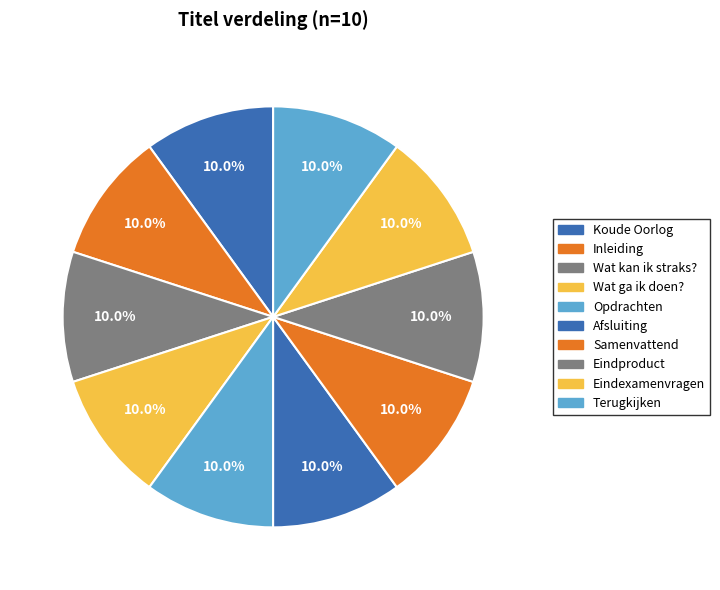

How many segments does this pie chart have?

10